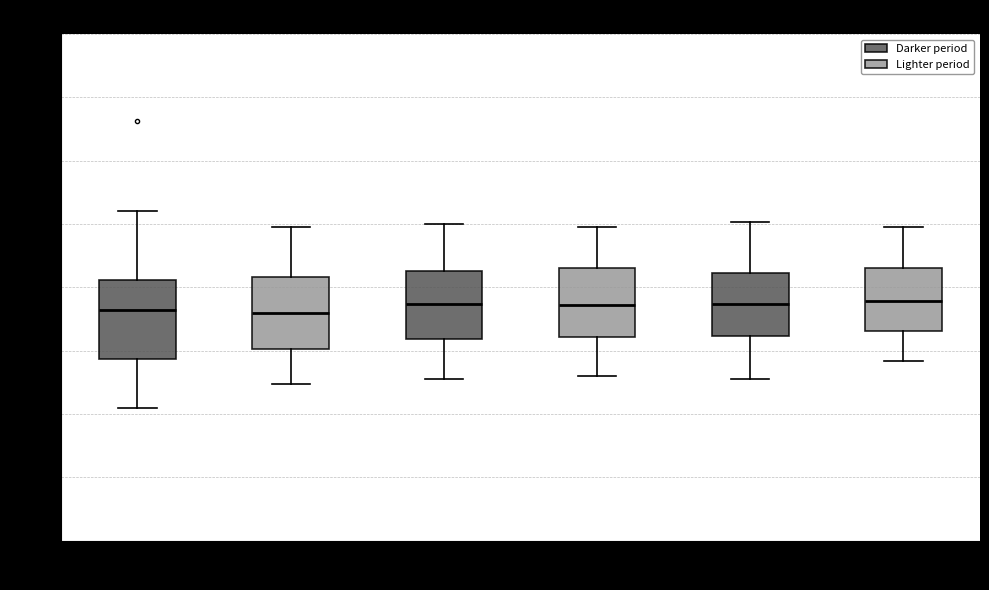

Where does the median line of the box for 04:00-08:00 sit on the y-axis? The values are not printed on the chart, so give them approximately, as read against the axis.

9.0